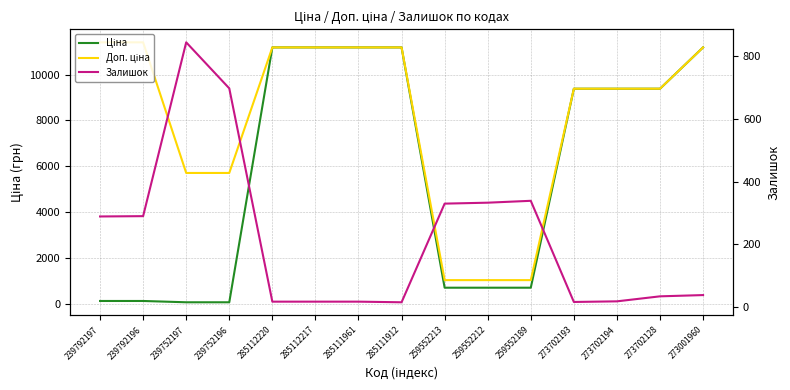

What is the difference between the maximum and minimum values in the Доп. ціна series?

10385.4